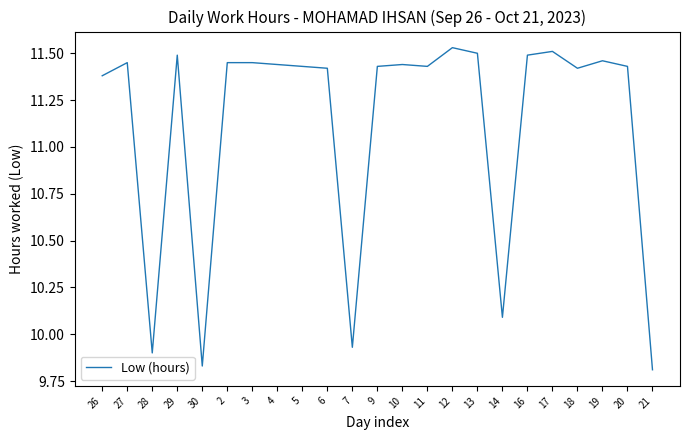

The value at 16 is 11.5. True or false?

True